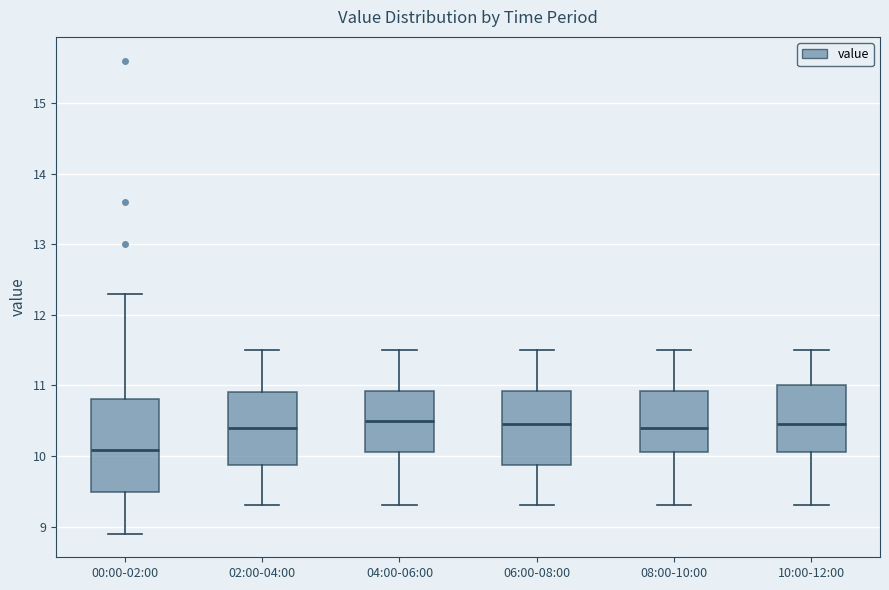

Which box is the tallest, from its lower edge to its upper edge?

00:00-02:00